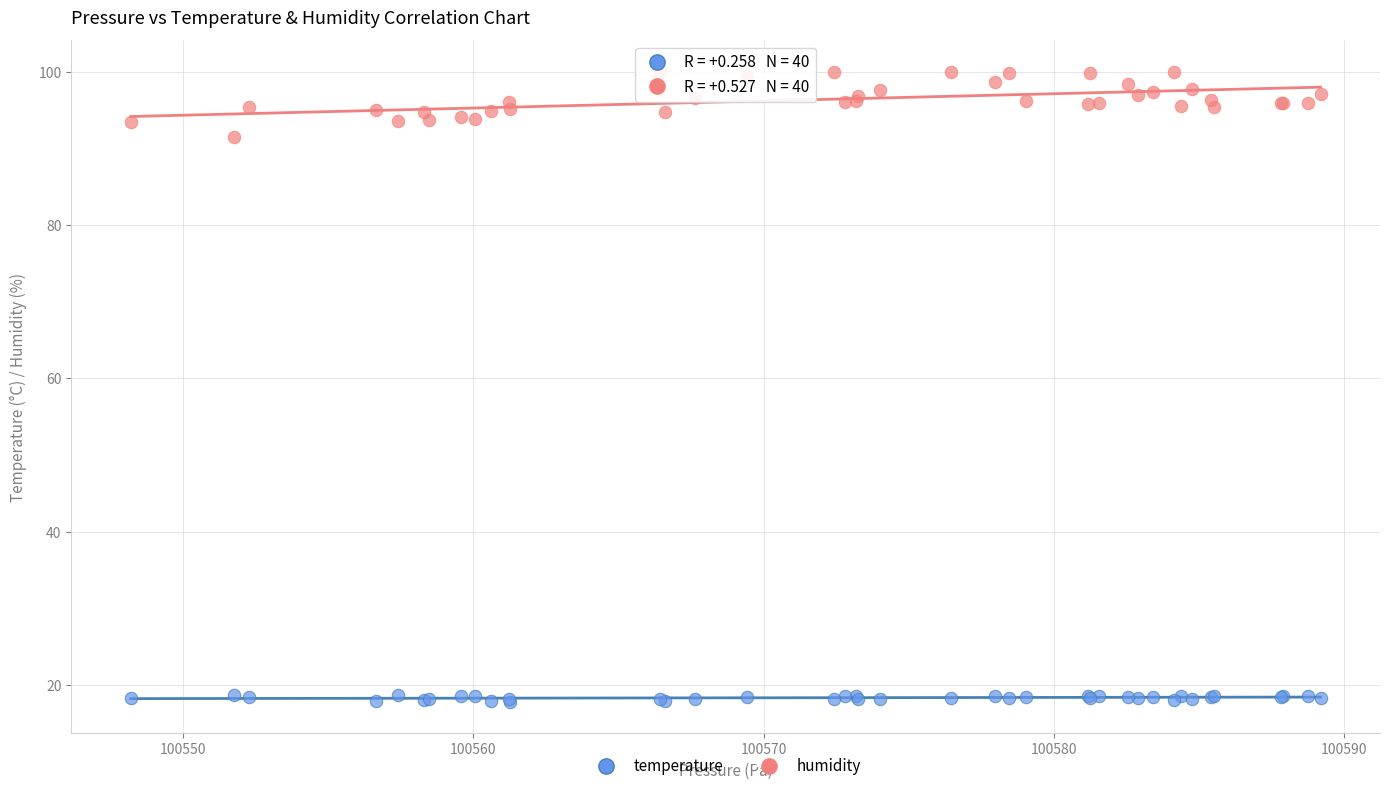

What is the X range (max minus min) for the scatter plot?

41.0